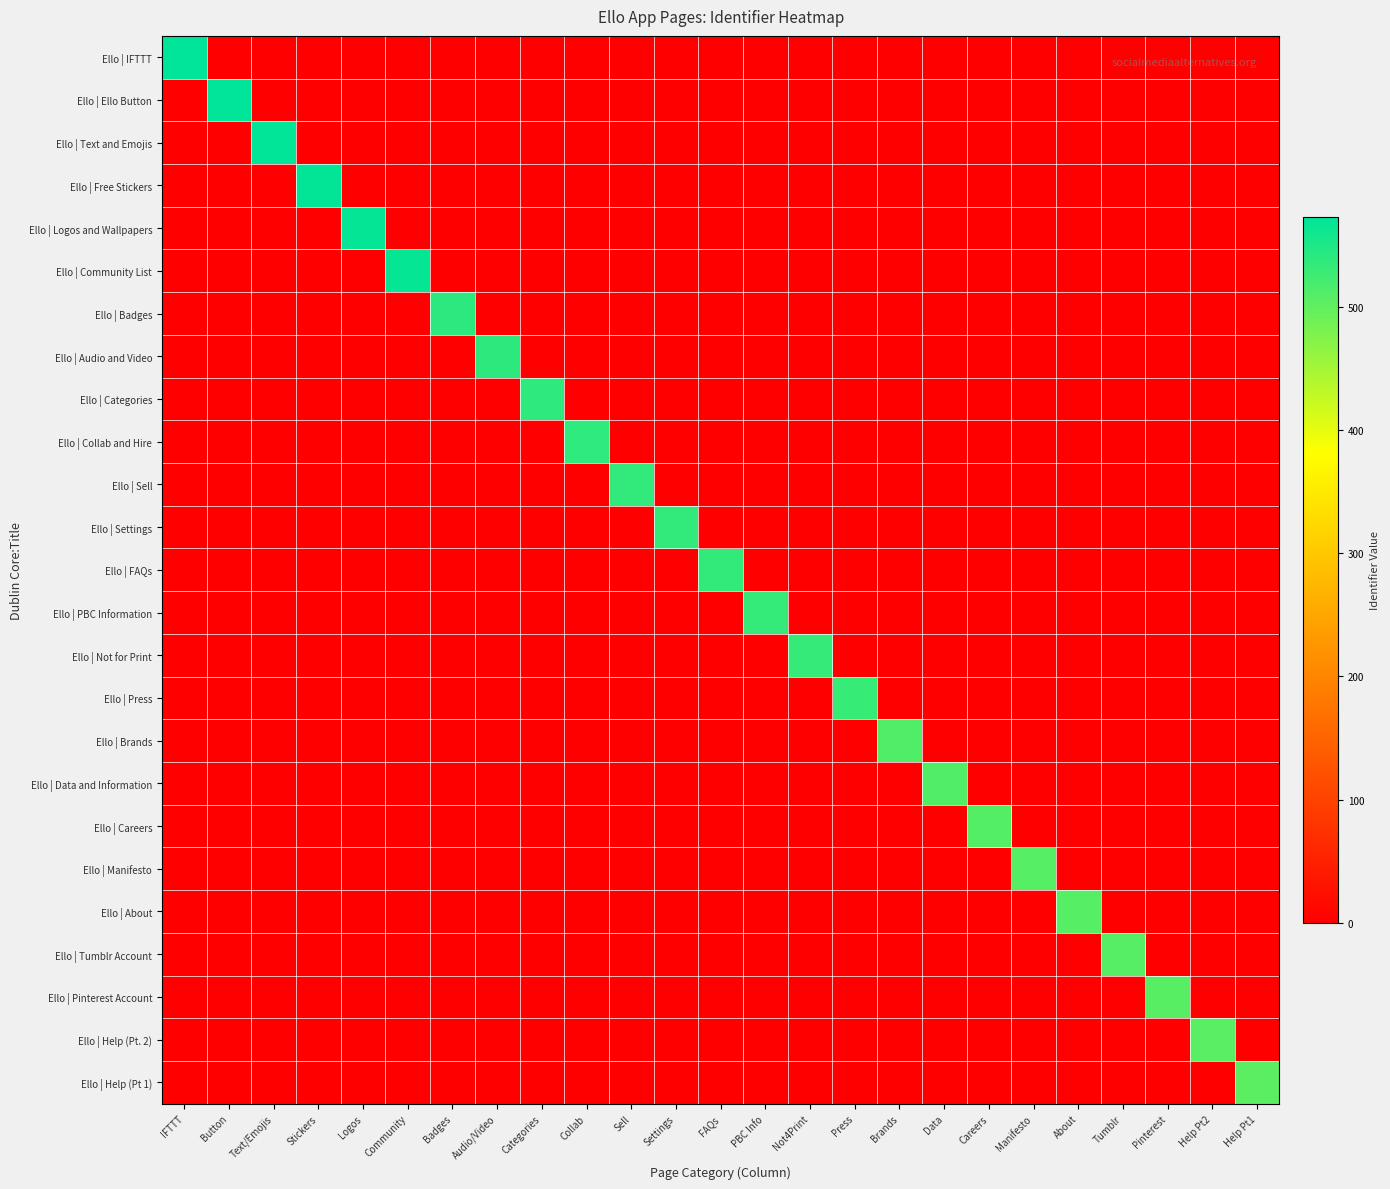

What is the maximum value shown in the chart?

573.2